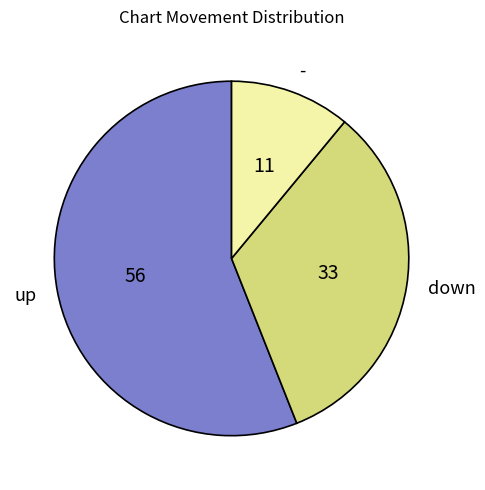

Between down and -, which is larger?

down